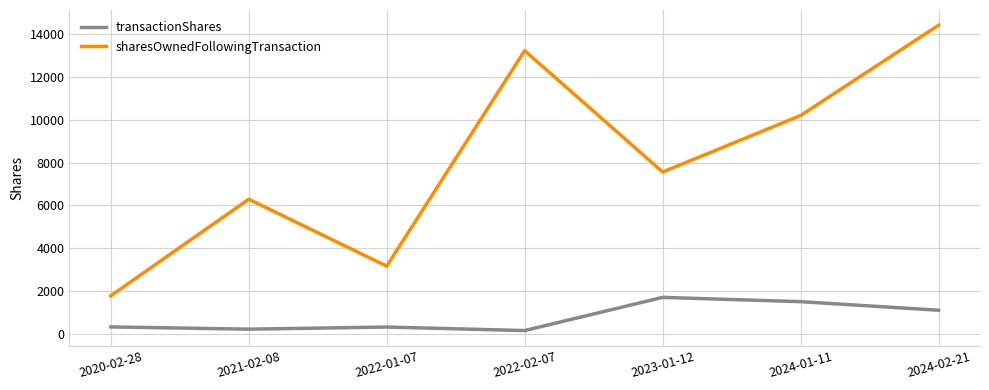

Which series has the largest range (max minus min)?

sharesOwnedFollowingTransaction